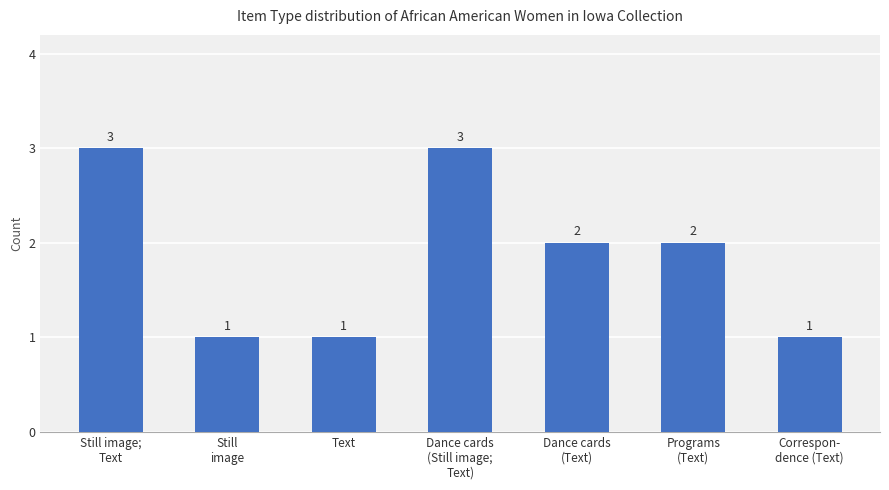

What is the change in value from Still
image to Dance cards
(Text)?

+1